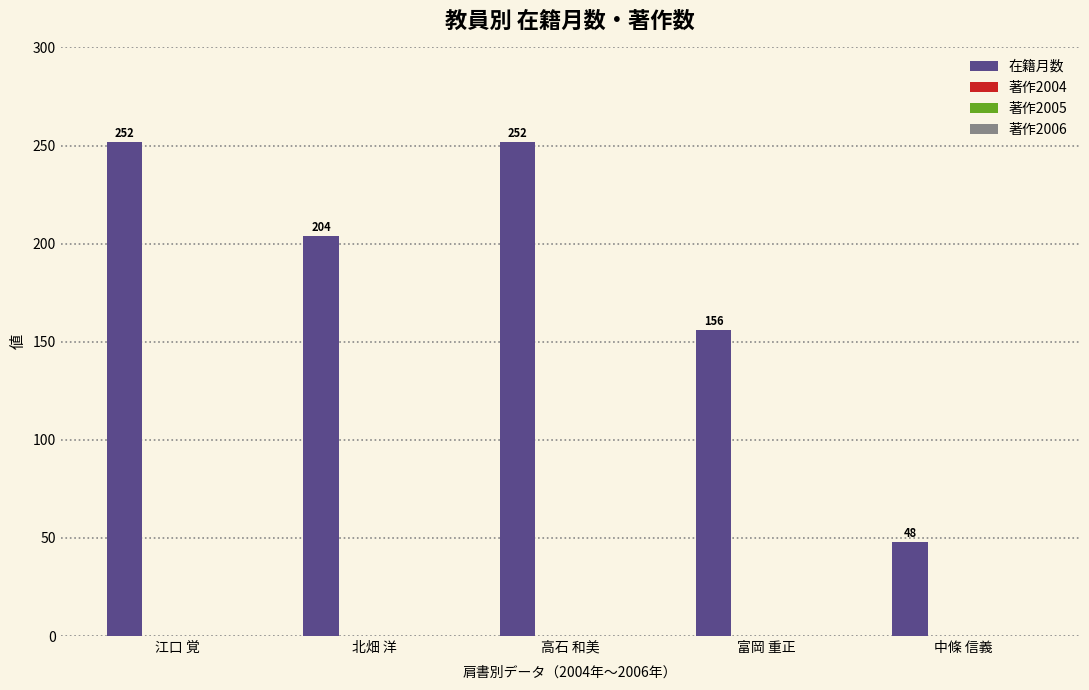

What is the minimum value shown in the chart?

48